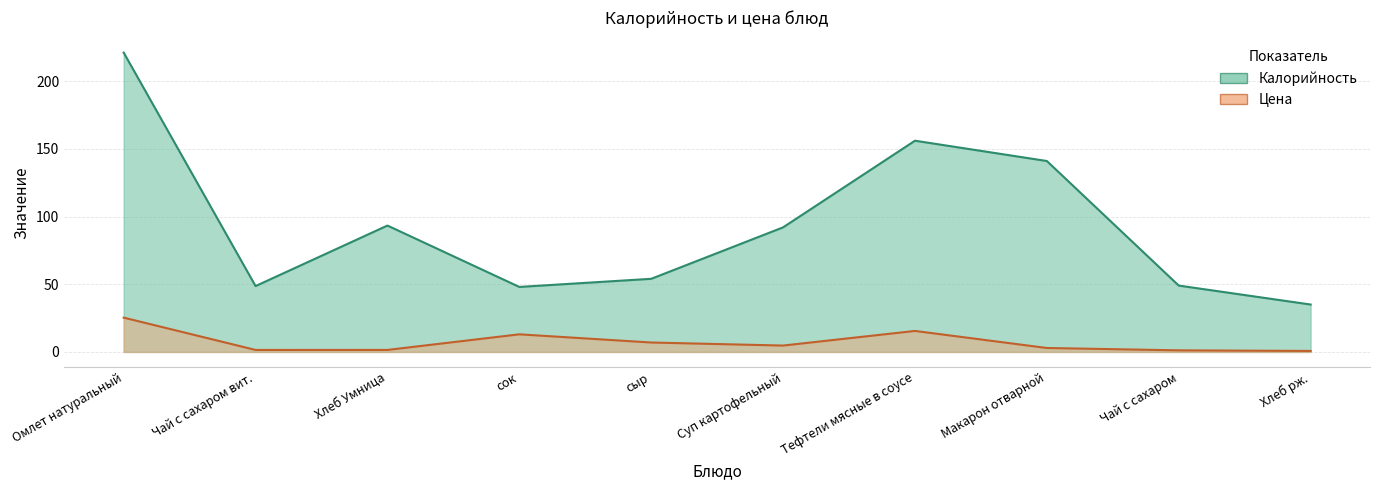

What are all the series names shown in the legend?

Калорийность, Цена